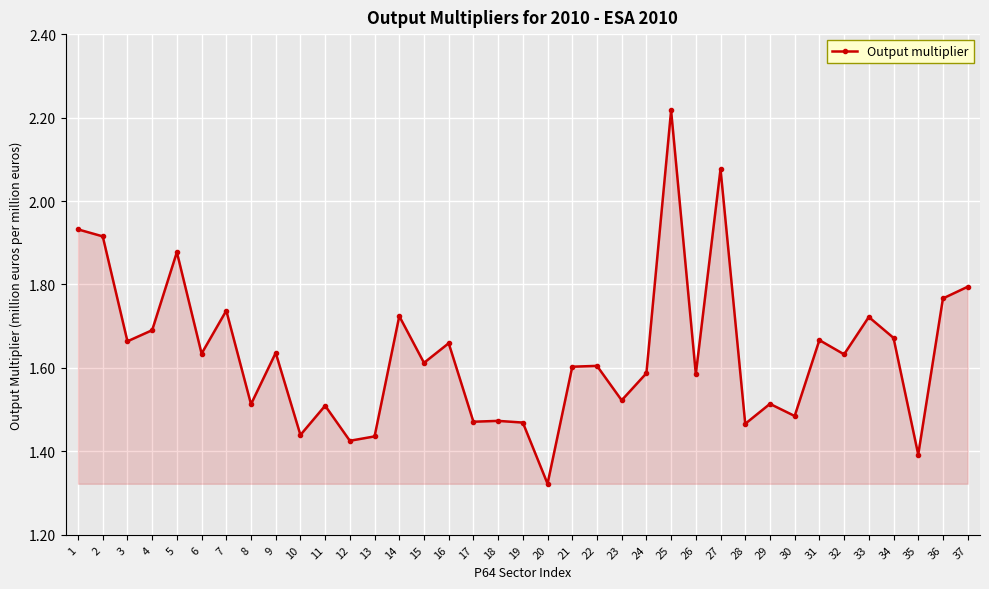

True or false: the data shows 2.8 at 21.

False